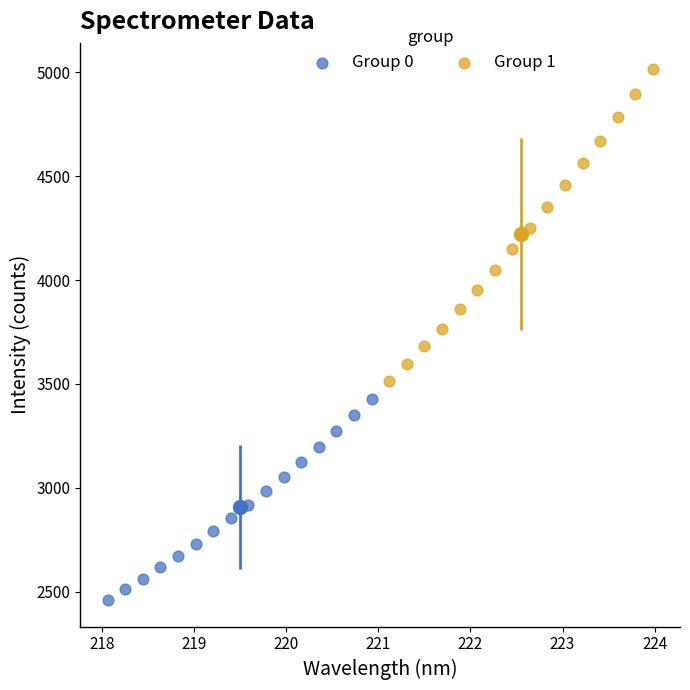

Which series has the widest spread of Y values?

Group 1